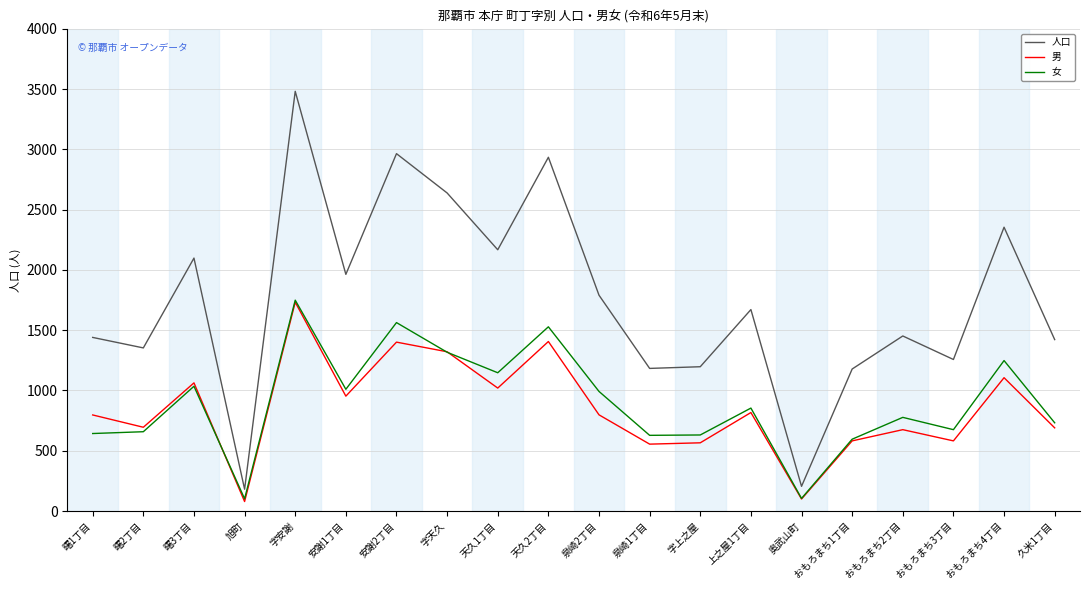

At how many categories does at least one series exceed 1014?

18